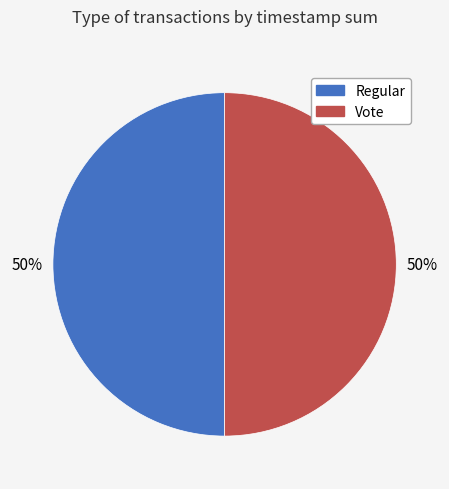

To the nearest percent, what percentage of the pie is Vote?

50%